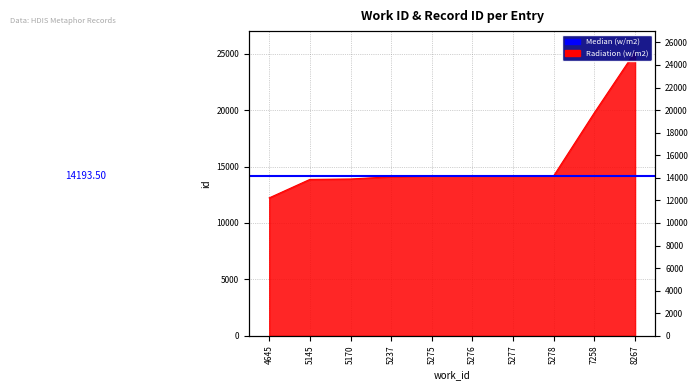

Which category has the highest value across all series?

8267